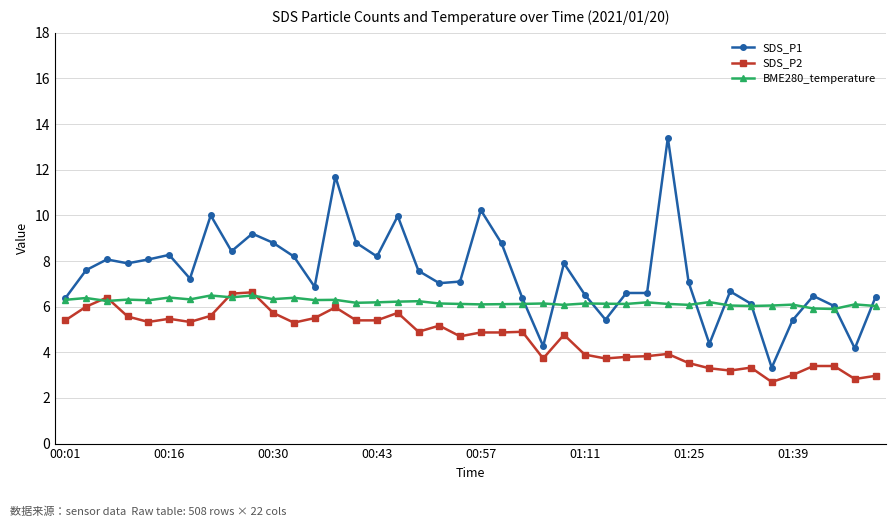

Which series has the largest range (max minus min)?

SDS_P1